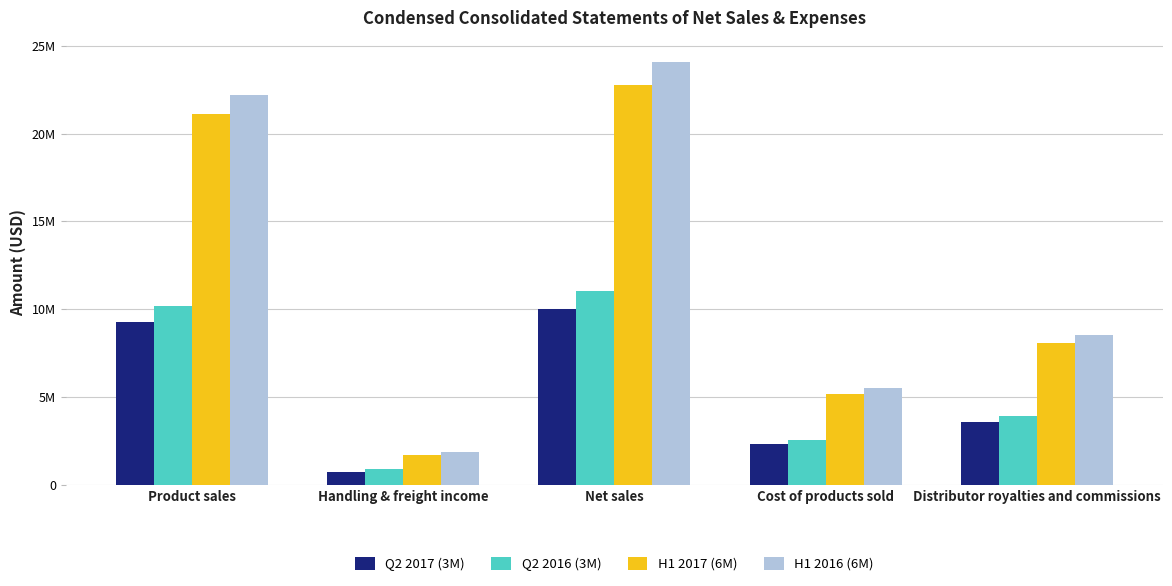

What is the highest value of the H1 2017 (6M) series?

22784410